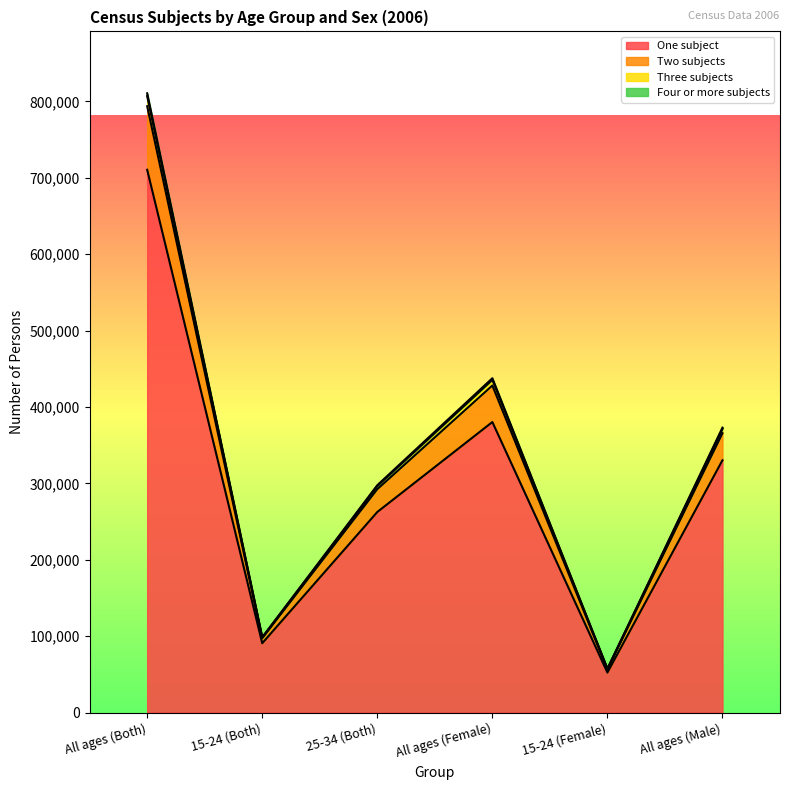

True or false: One subject and Four or more subjects intersect in this chart.

False